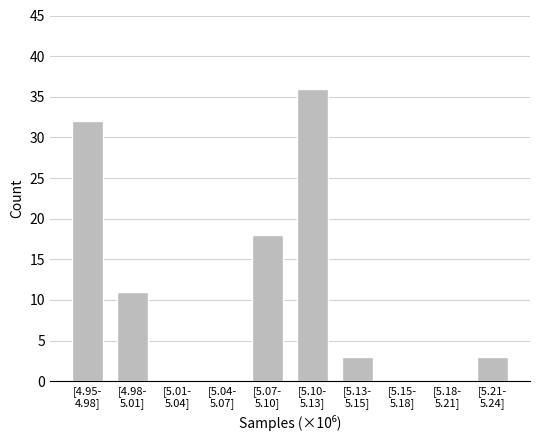

What is the sum of all values?

103